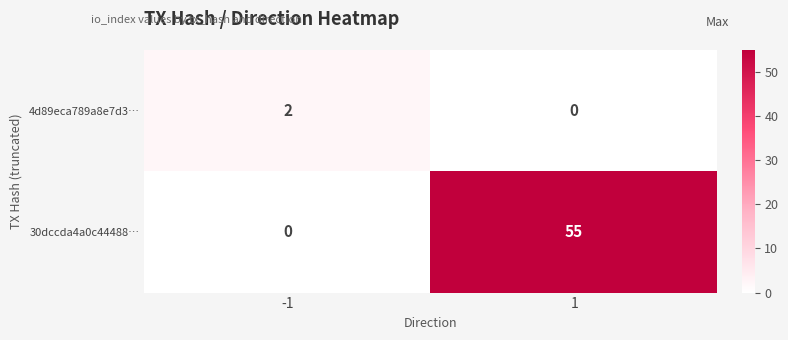

List the series in order of their peak value, highest first.

30dccda4a0c44488…, 4d89eca789a8e7d3…